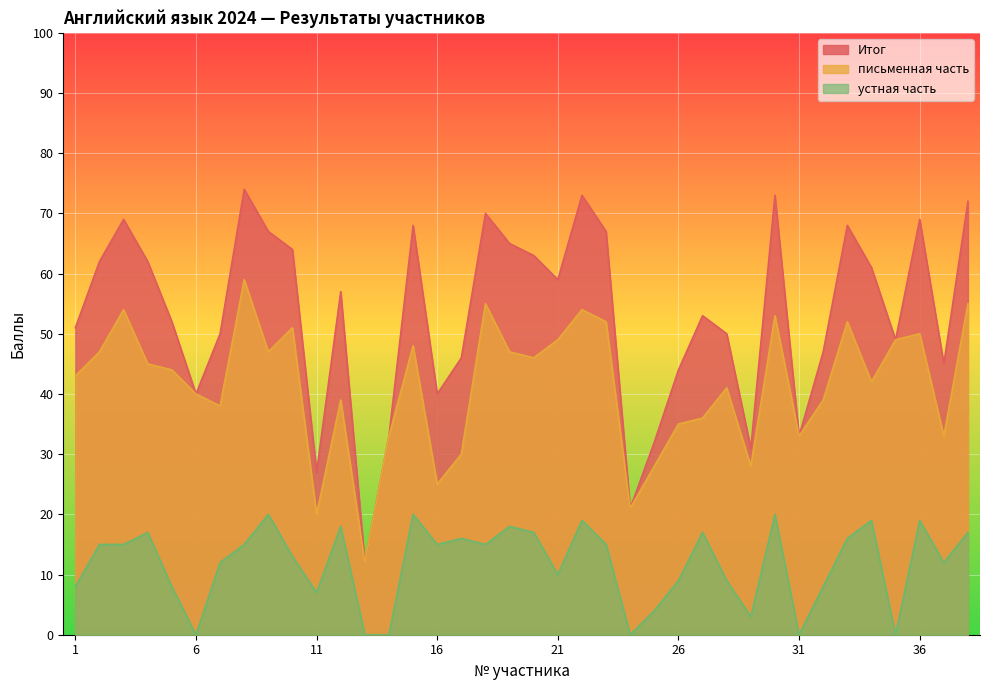

Read the Итог value at 29.

31